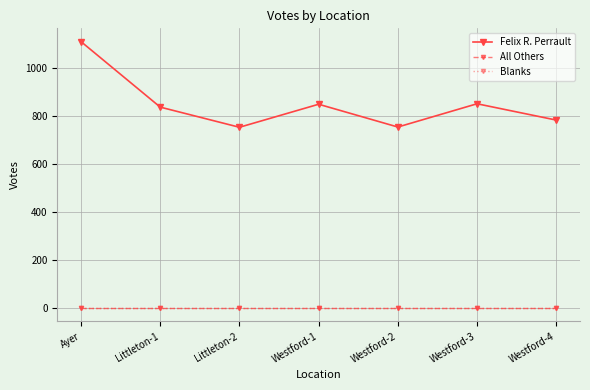

Does the chart display data point markers on the line(s)?

Yes